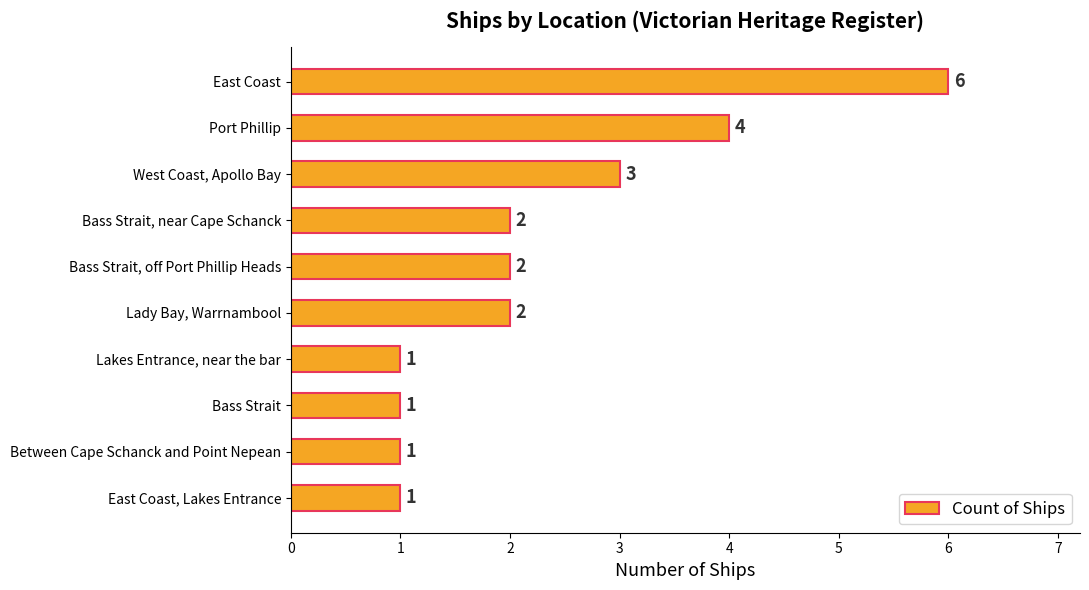

What is the maximum value shown in the chart?

6